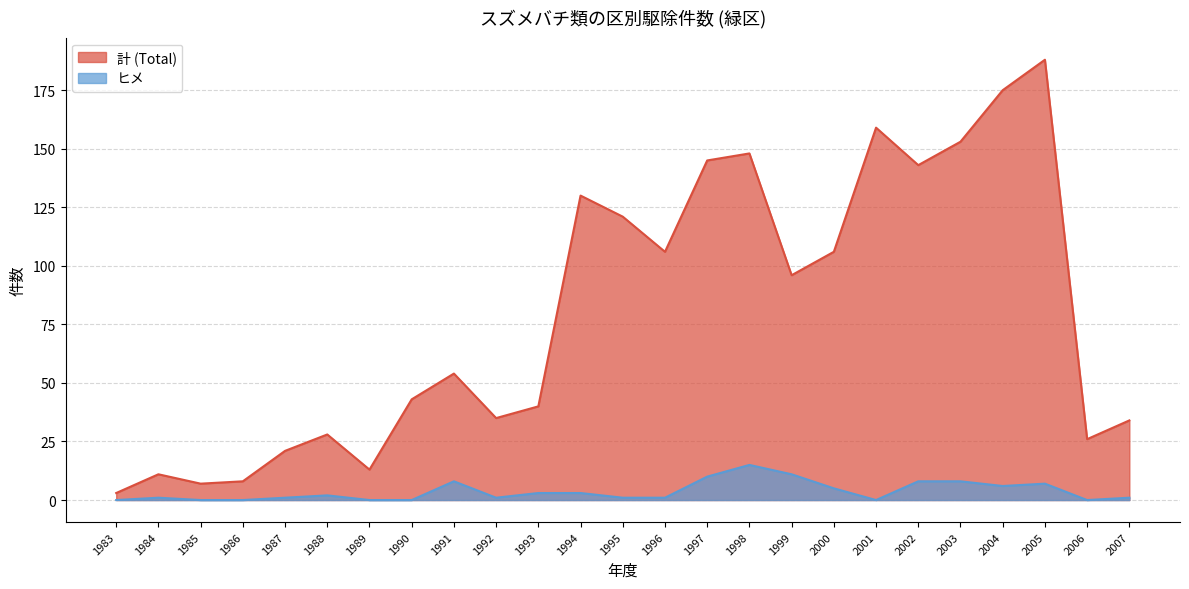

What is the highest value of the 計 (Total) series?

188